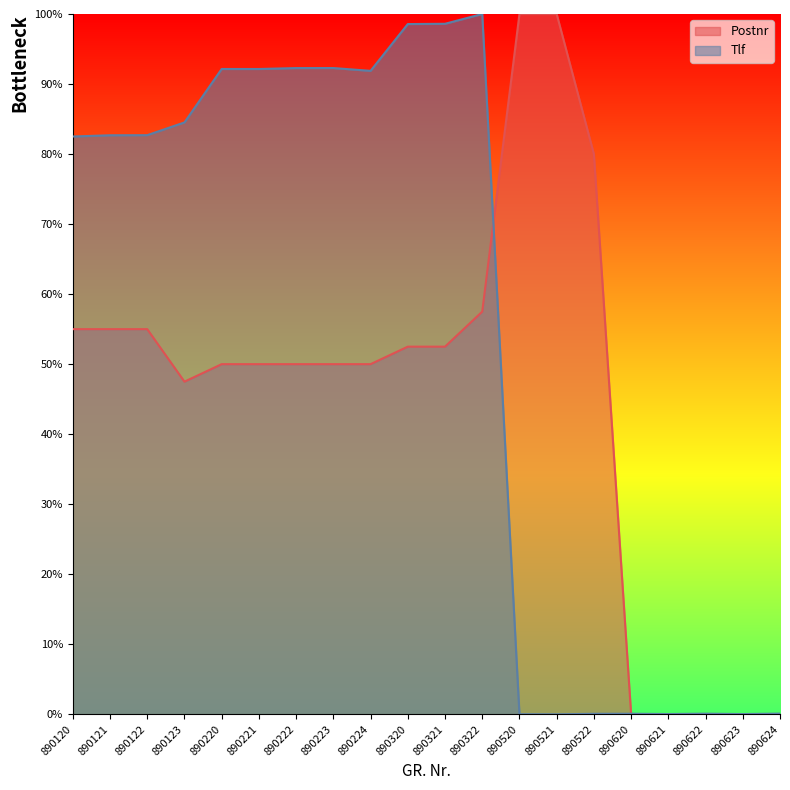

How many lines are shown in the chart?

2